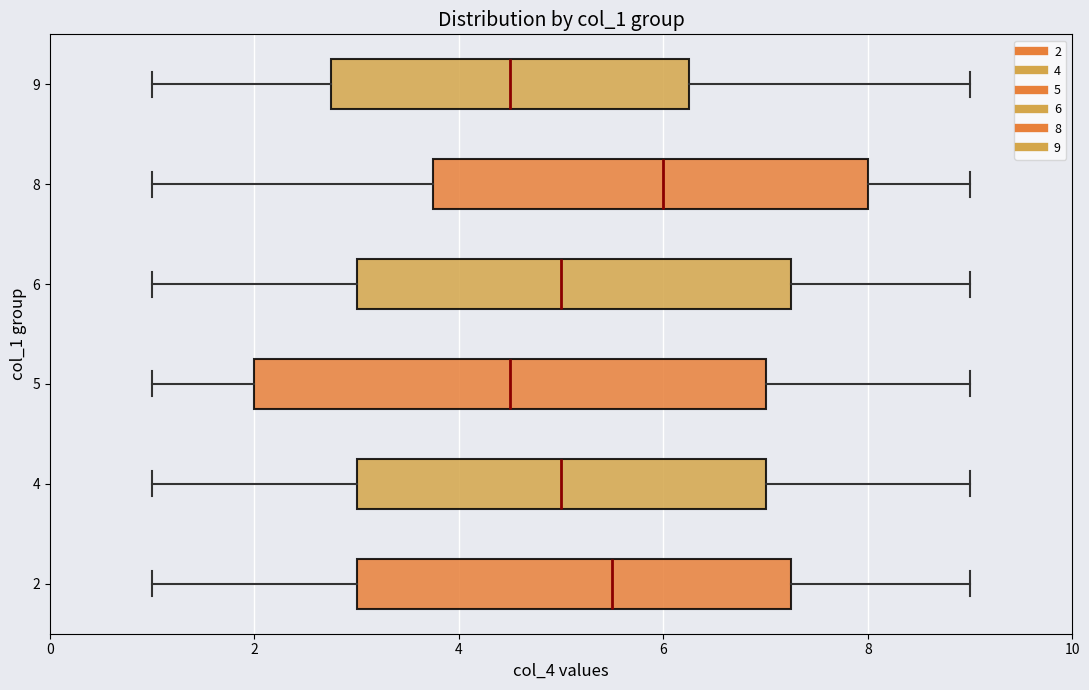

Comparing the boxes themselves (not the whiskers), which one is the widest?

5